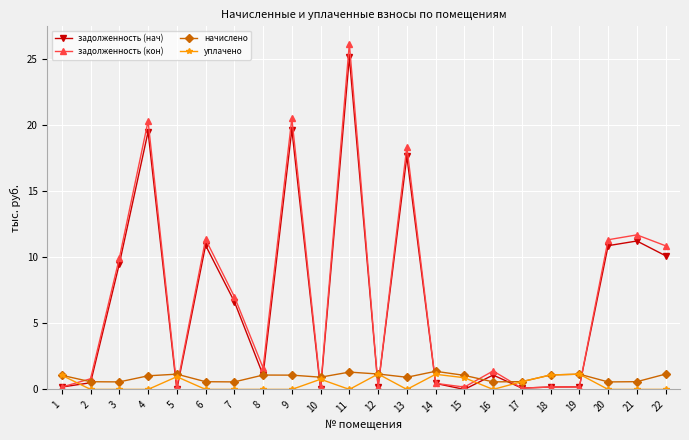

True or false: задолженность (кон) has more than 2 points higher than both neighbors.

True